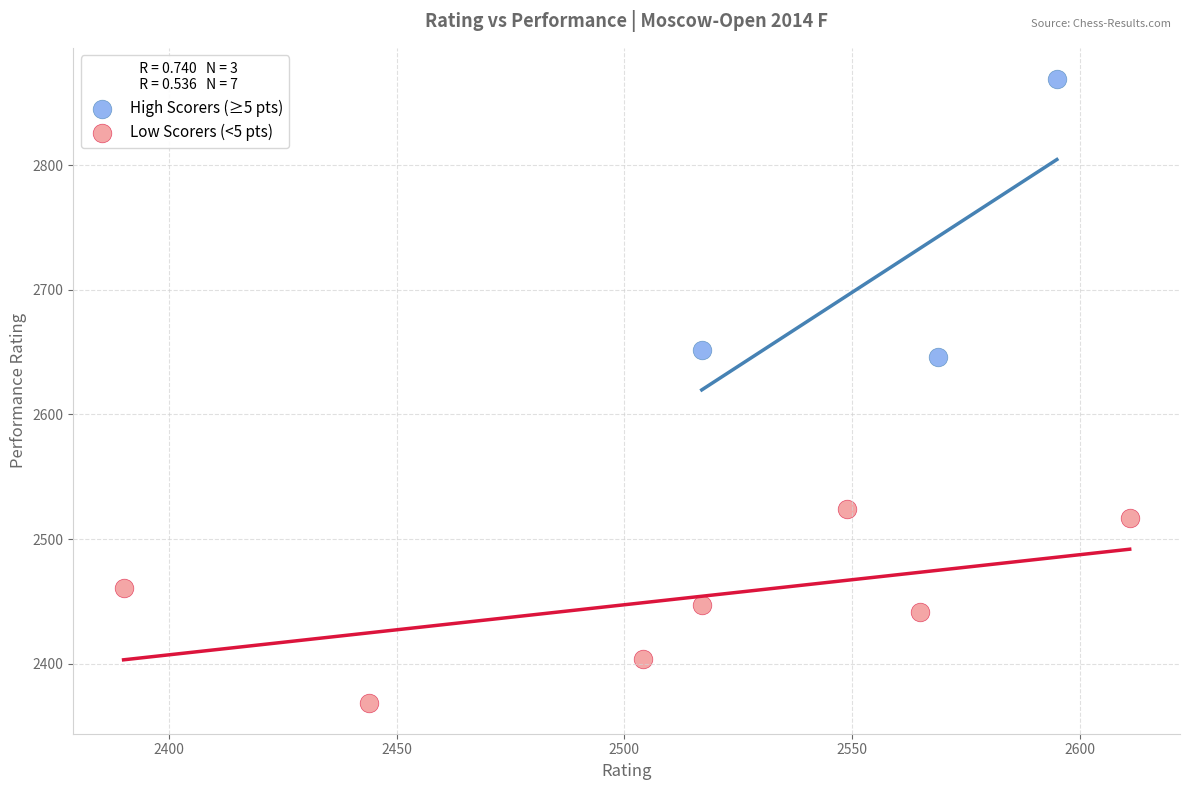

Which series reaches the minimum Y coordinate?

Low Scorers (<5 pts)